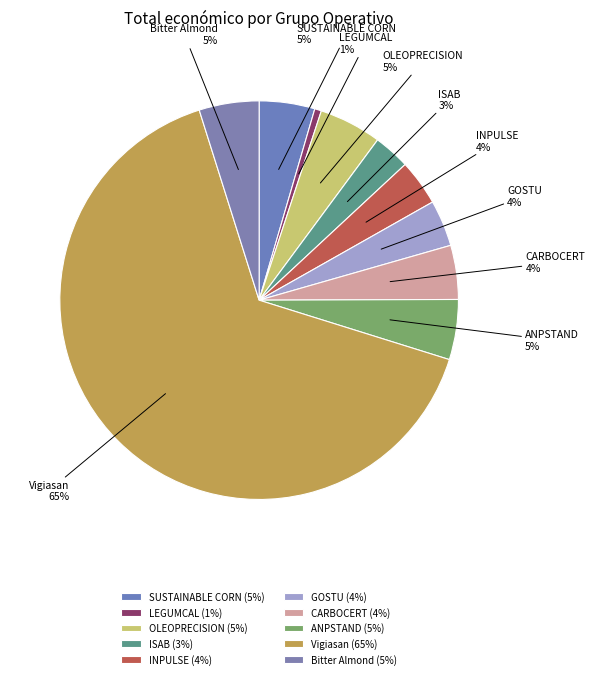

Do CARBOCERT and Vigiasan together represent more than half of the pie?

Yes